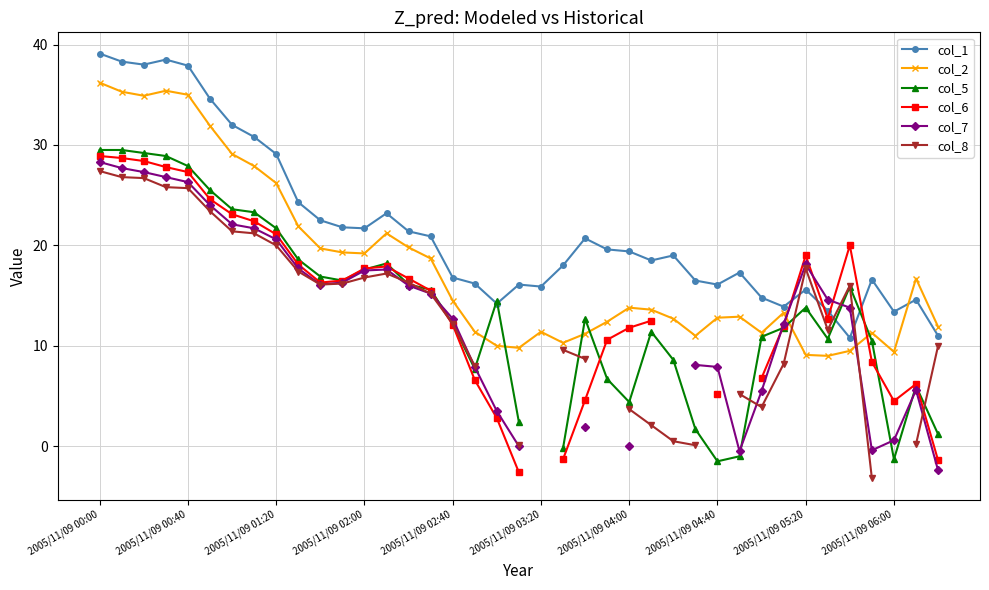

True or false: col_1 and col_2 cross at least once.

True